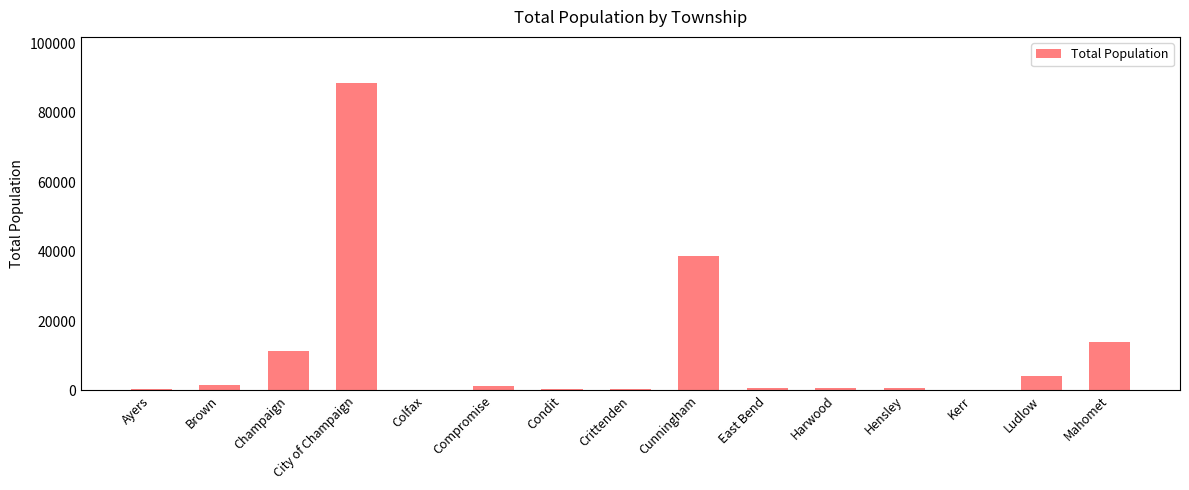

What is the greatest value displayed?

88628